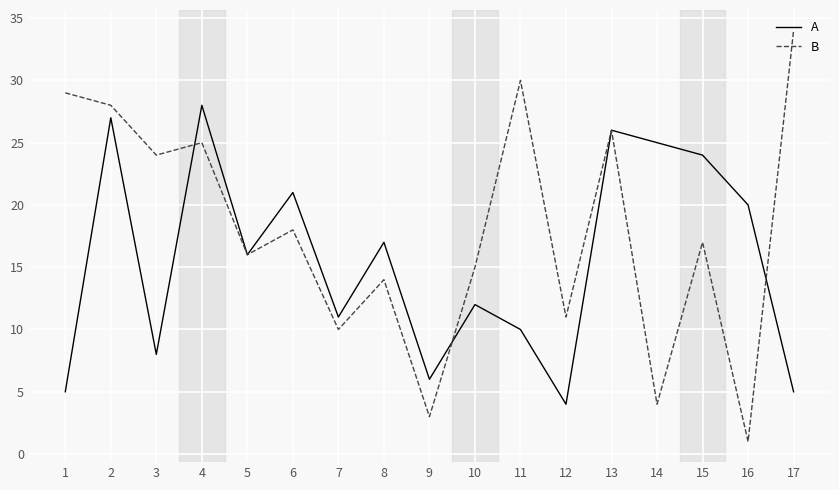

The A series shows 27 at 16. True or false?

False